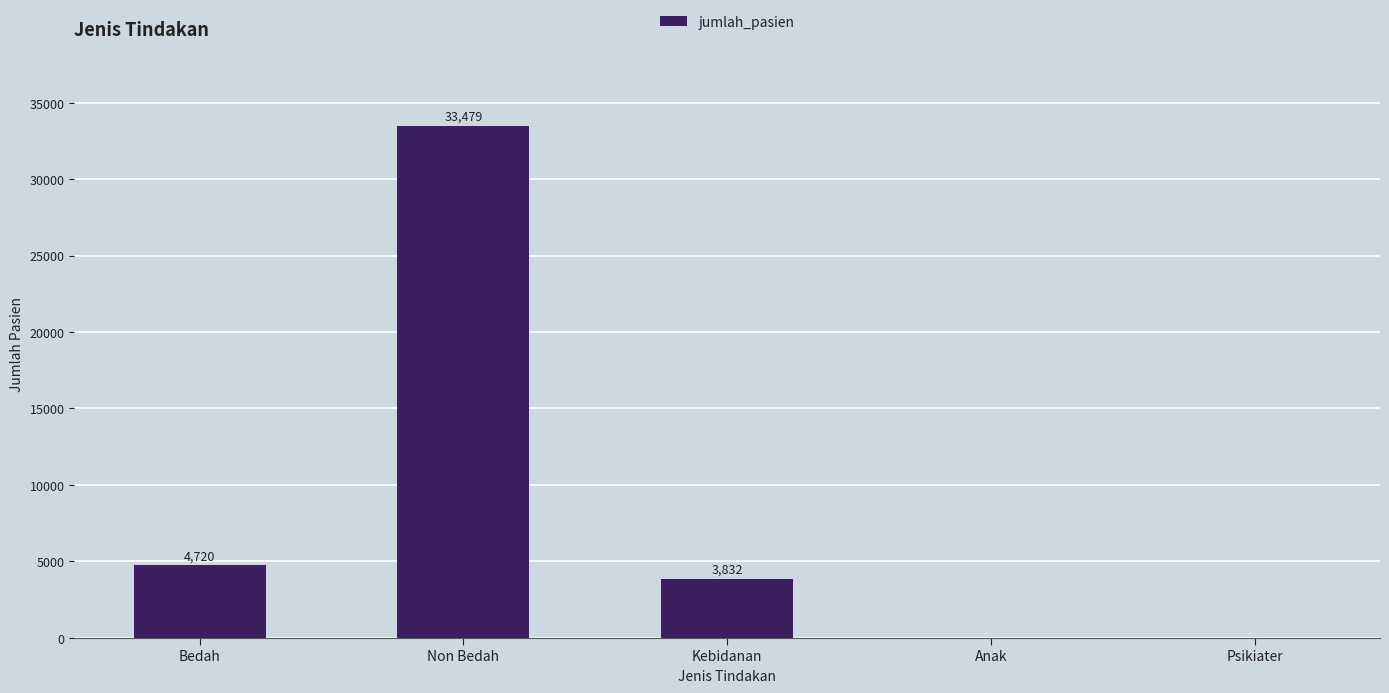

What is the average value?

8406